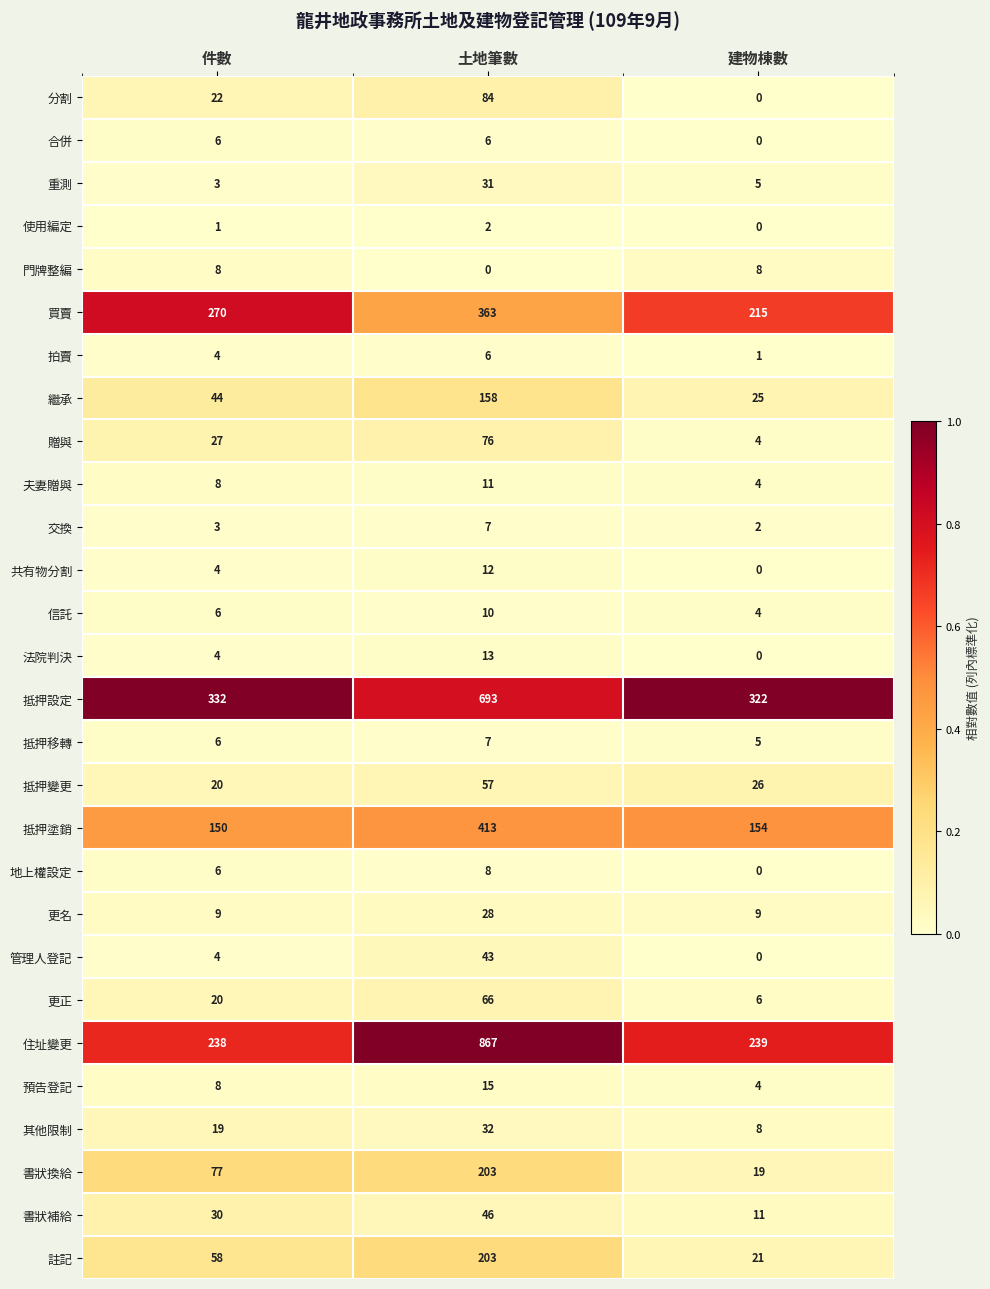

Rank the categories by 管理人登記 value from lowest to highest.

建物棟數, 件數, 土地筆數